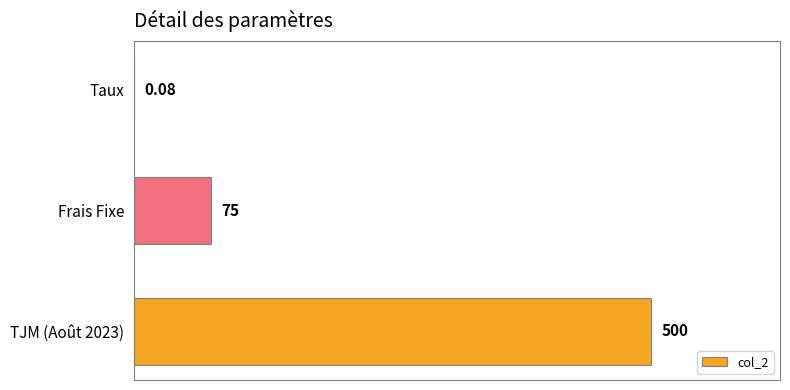

At which label is the value closest to 250?

Frais Fixe